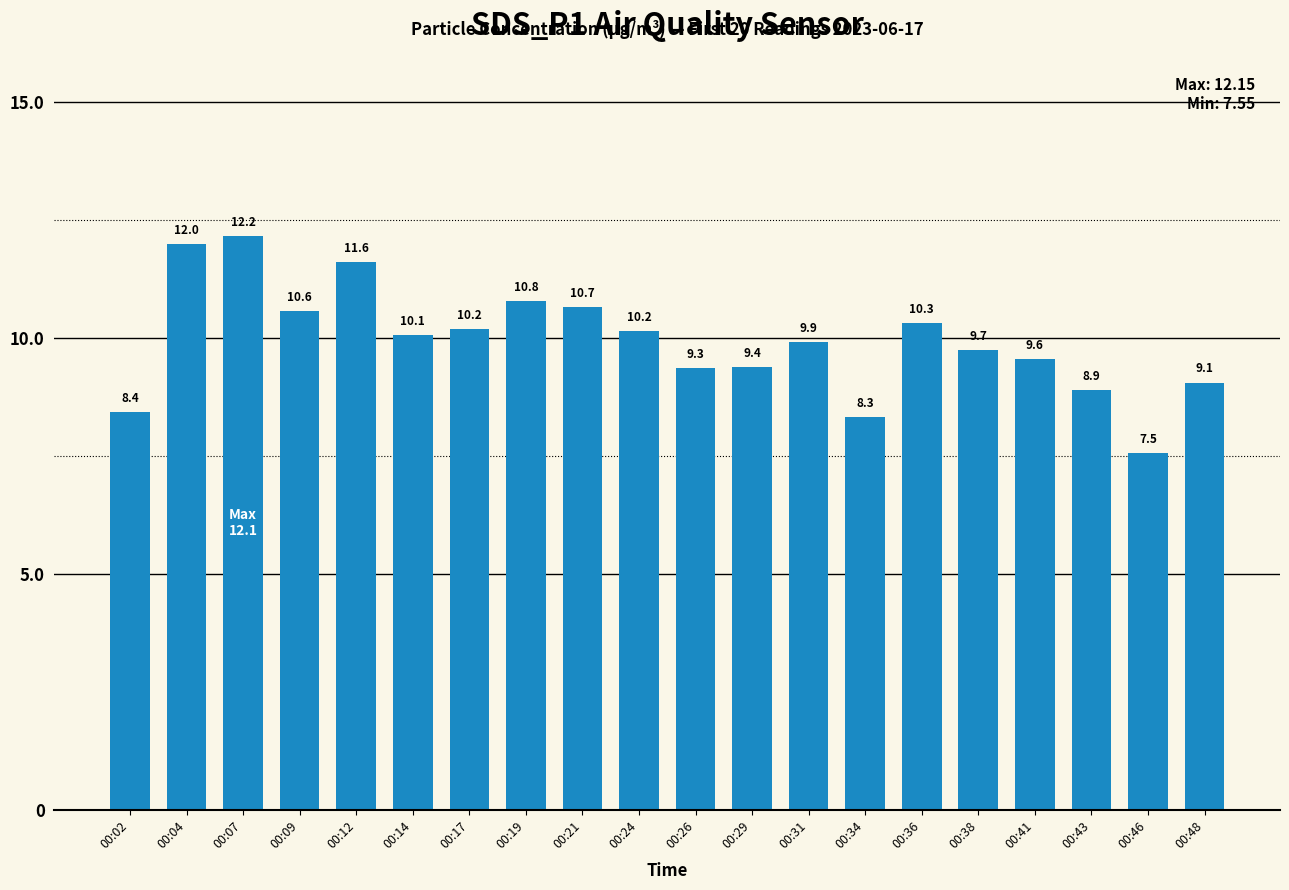

True or false: the data shows 14.2 at 00:19.

False